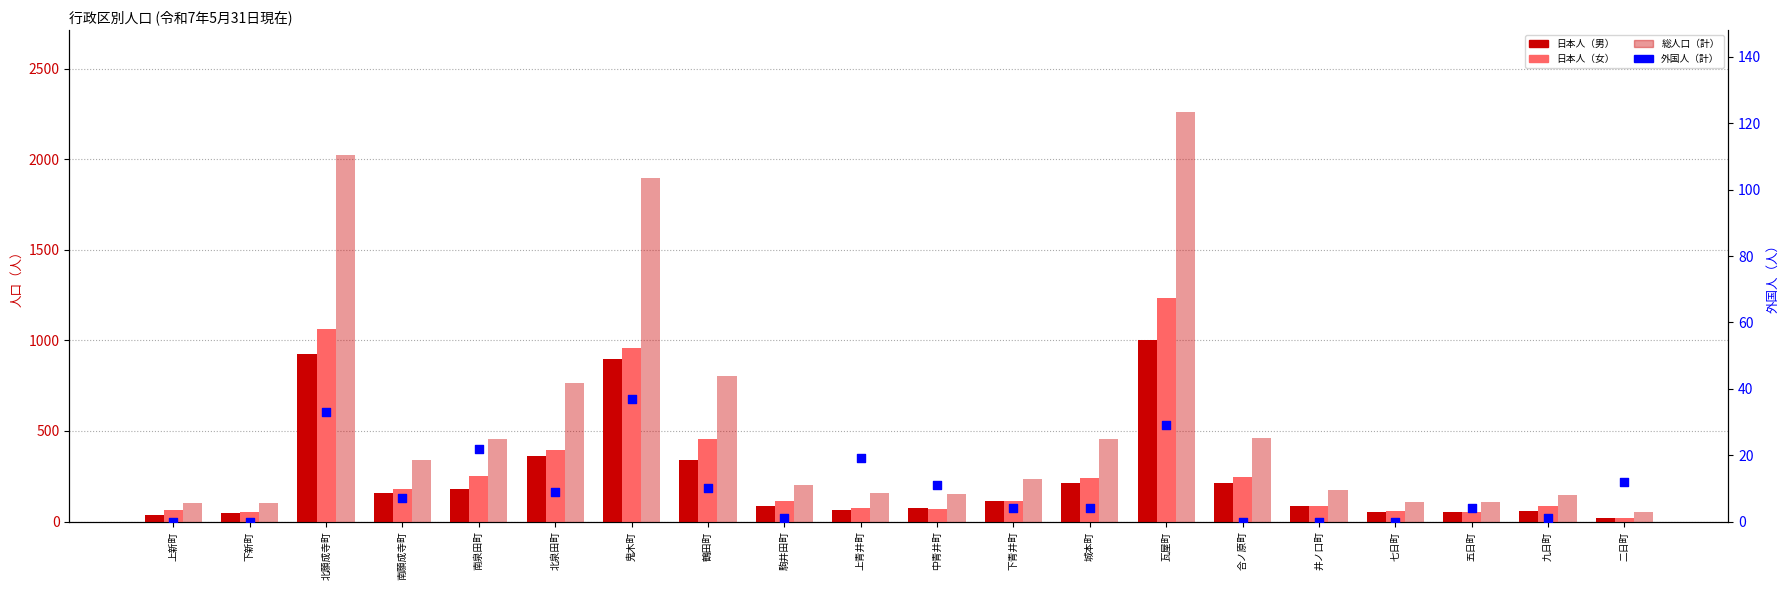

Which series has the largest total across all categories?

総人口（計）